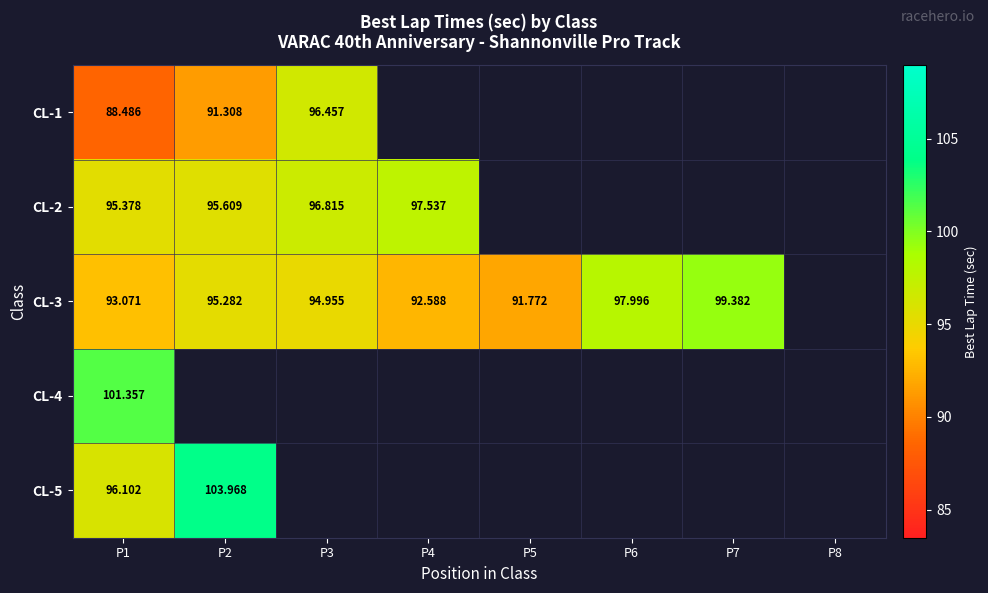

Is it true that CL-4 equals 41.1 at P1?

False